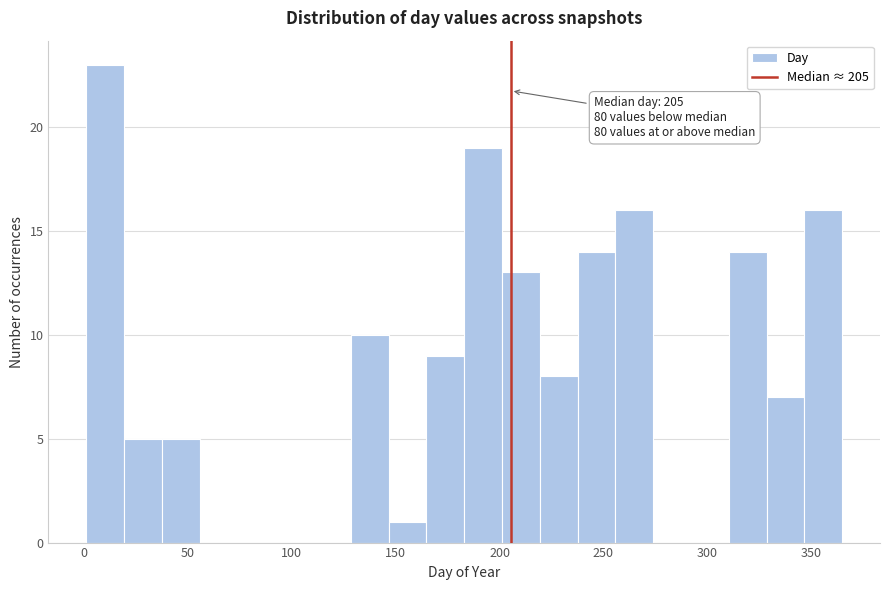

Read against the x-axis, roughly where is the centre of the tallest bar?

10